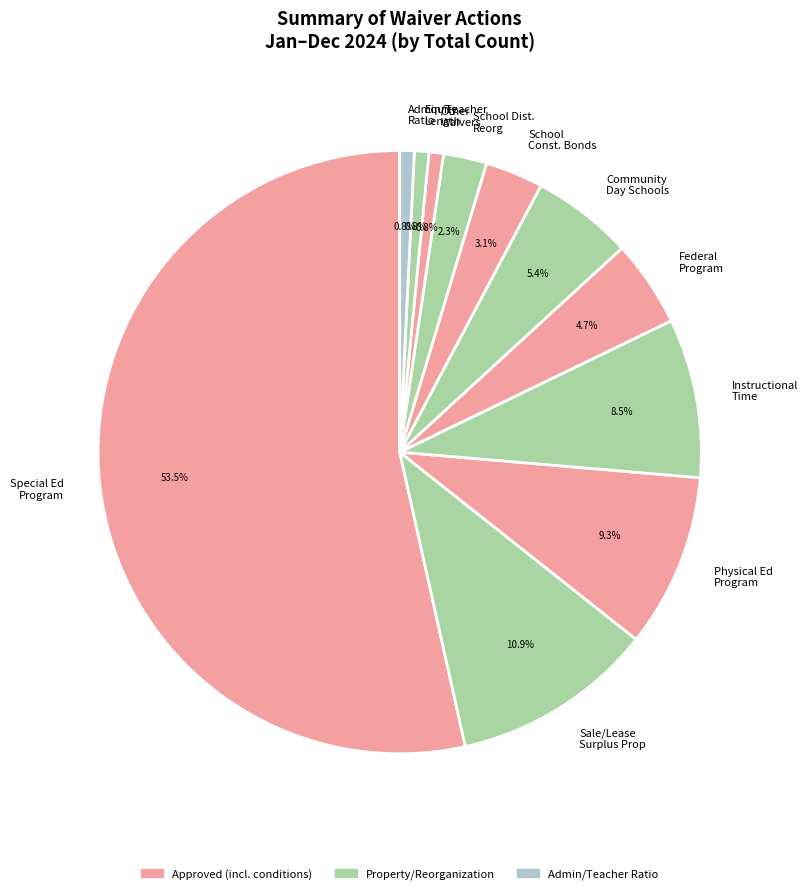

To the nearest percent, what is the difference between the largest and smallest slice percentages?

53%